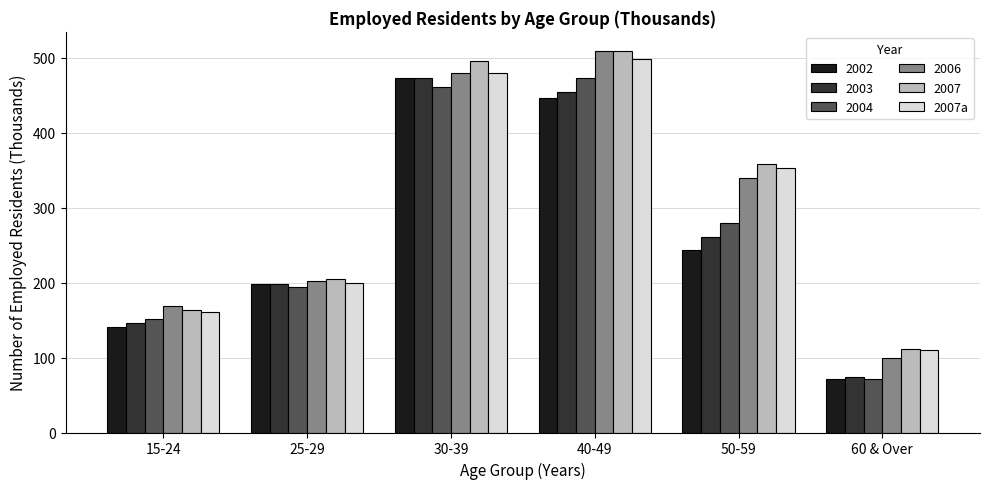

At which label is 2004 closest to 272?

50-59